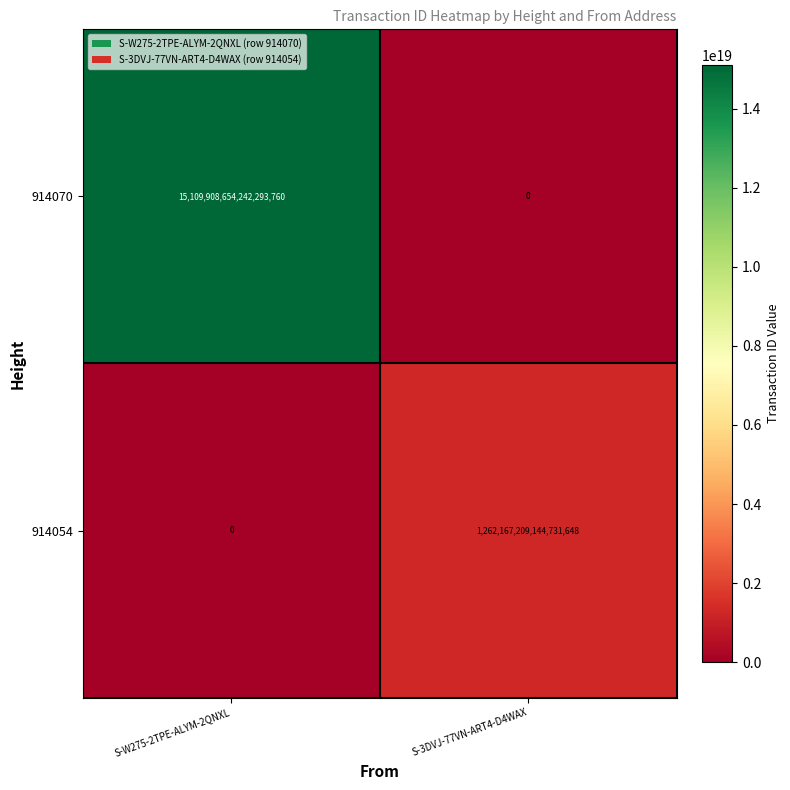

Where is 914054 nearest to the value 631083604572365824?

S-W275-2TPE-ALYM-2QNXL